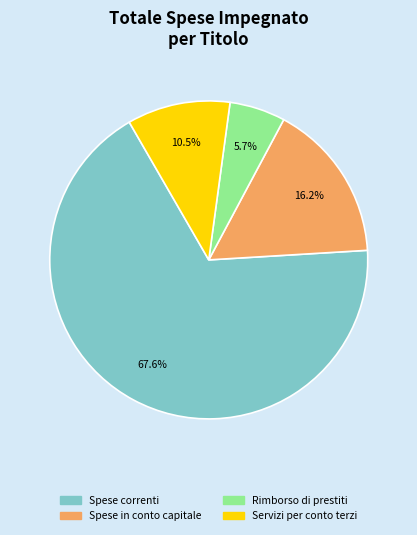

Which has a higher value, Spese in conto capitale or Servizi per conto terzi?

Spese in conto capitale